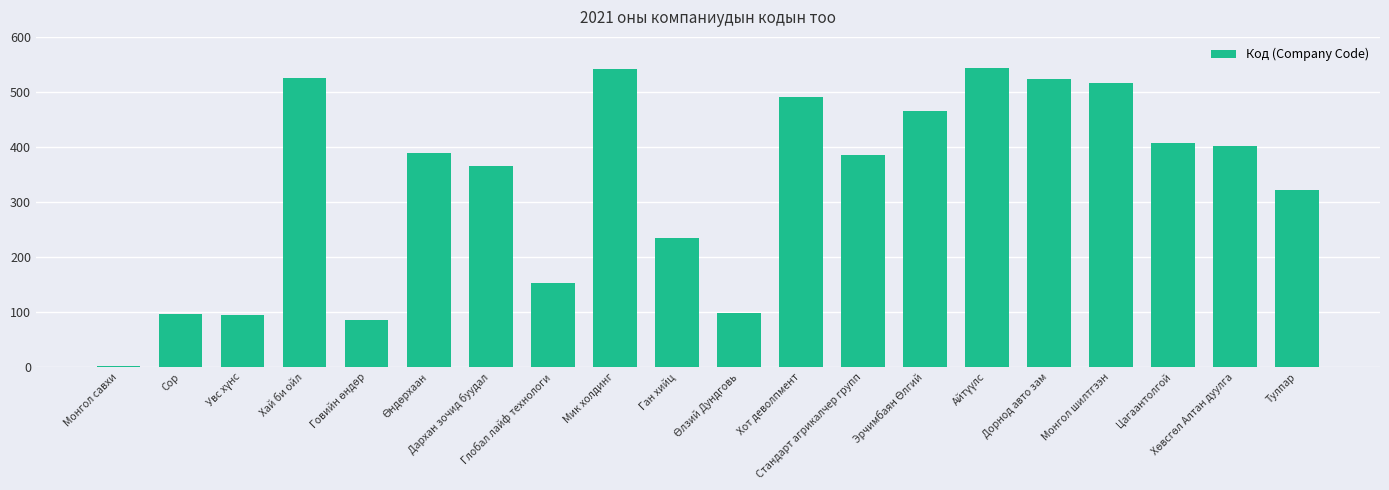

What is the value of the 18th bar from the left?

407